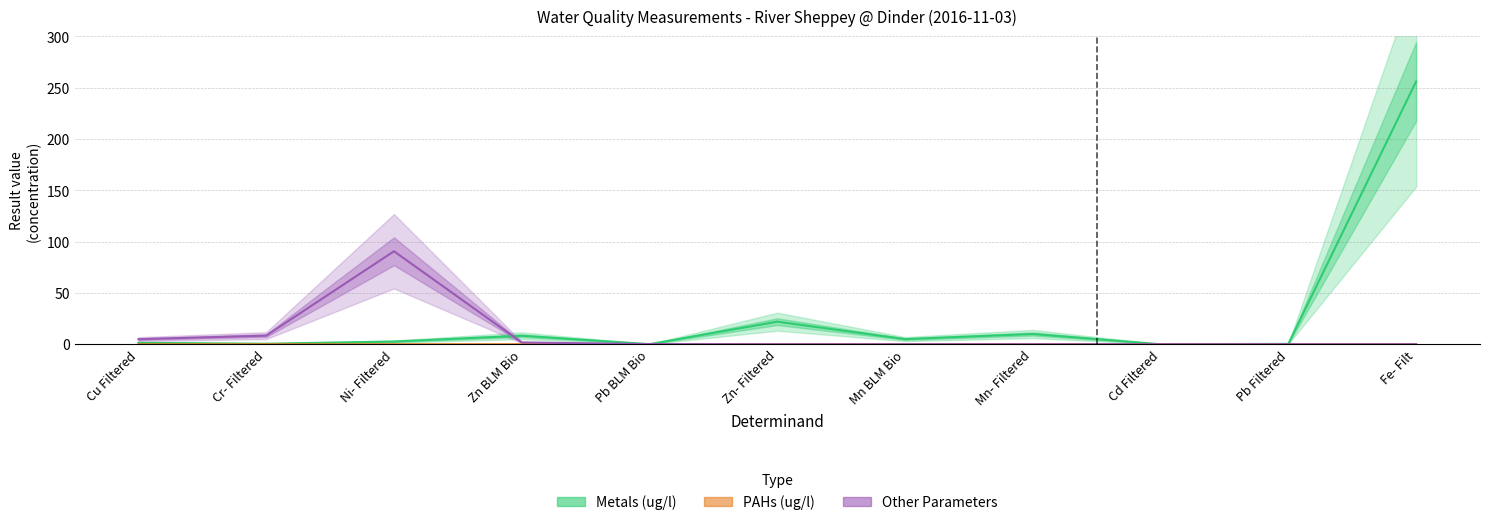

What is the label of the 1st point from the left?

Cu Filtered